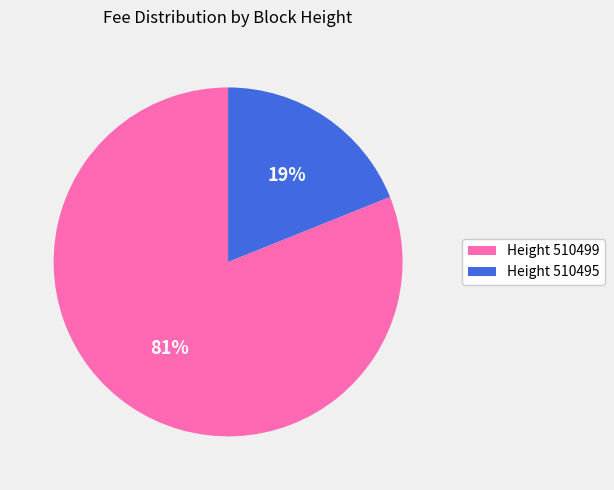

Is there a majority slice in this chart?

Yes